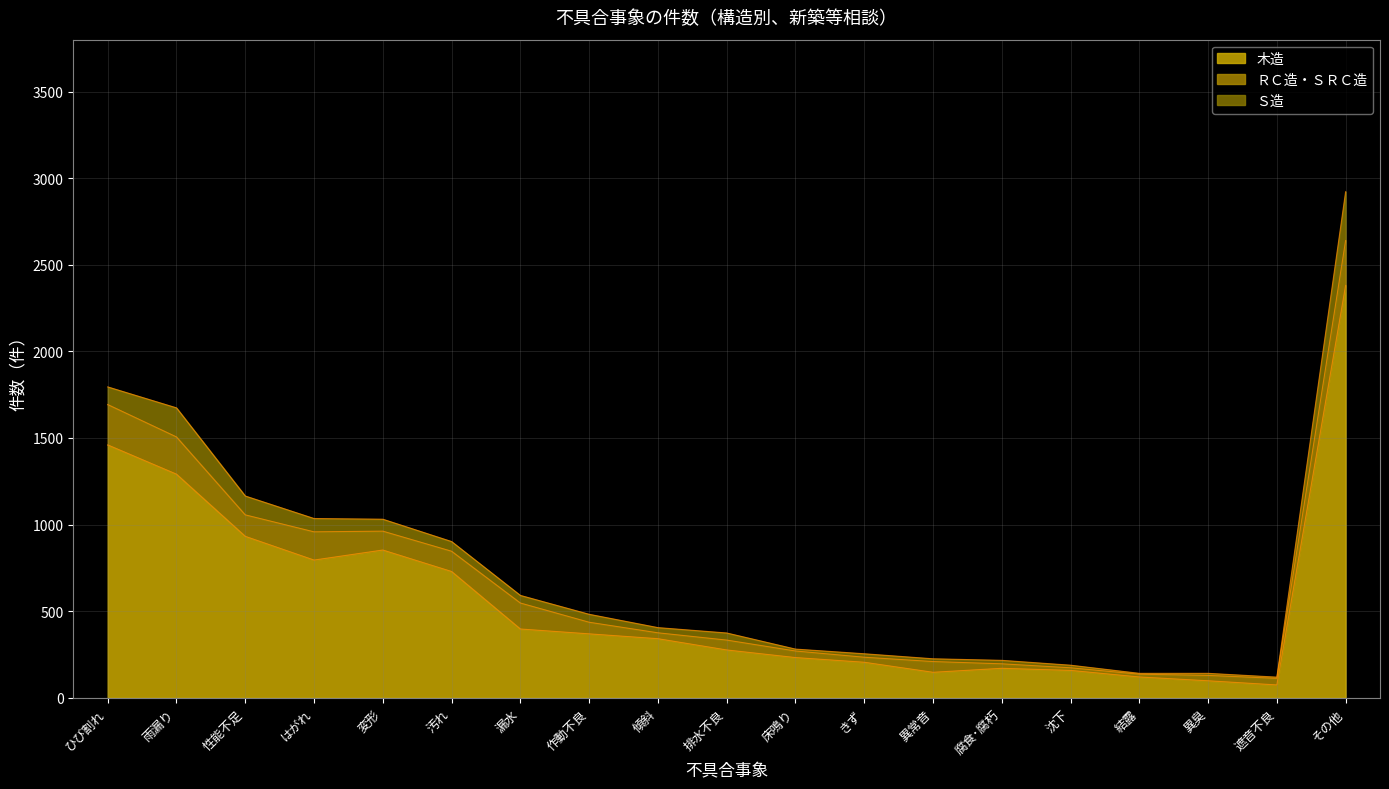

Reading left to right, list all the values displayed in this chart.

木造: ひび割れ=1460	雨漏り=1291	性能不足=932	はがれ=795	変形=853	汚れ=729	漏水=397	作動不良=369	傾斜=341	排水不良=276	床鳴り=232	きず=205	異常音=147	腐食･腐朽=170	沈下=158	結露=120	異臭=98	遮音不良=74	その他=2381
ＲＣ造・ＳＲＣ造: ひび割れ=233	雨漏り=215	性能不足=124	はがれ=163	変形=109	汚れ=117	漏水=150	作動不良=67	傾斜=34	排水不良=57	床鳴り=38	きず=29	異常音=62	腐食･腐朽=26	沈下=15	結露=16	異臭=31	遮音不良=38	その他=259
Ｓ造: ひび割れ=102	雨漏り=168	性能不足=109	はがれ=77	変形=69	汚れ=56	漏水=44	作動不良=46	傾斜=30	排水不良=41	床鳴り=11	きず=20	異常音=16	腐食･腐朽=20	沈下=15	結露=5	異臭=12	遮音不良=7	その他=282